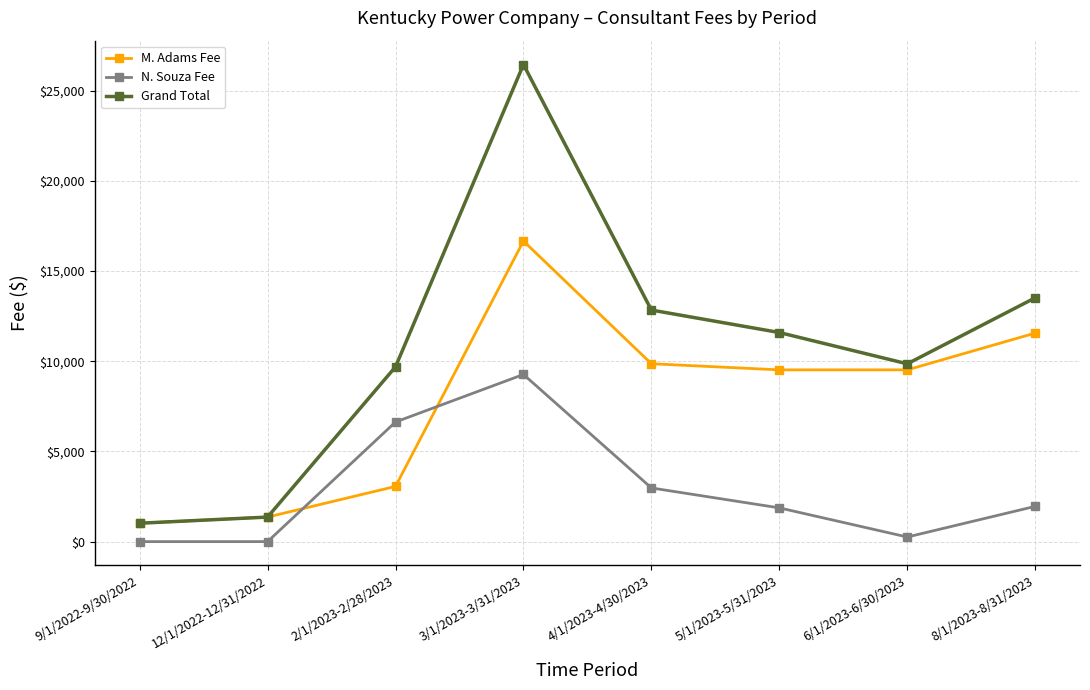

At which label does Grand Total first exceed 11590?

3/1/2023-3/31/2023